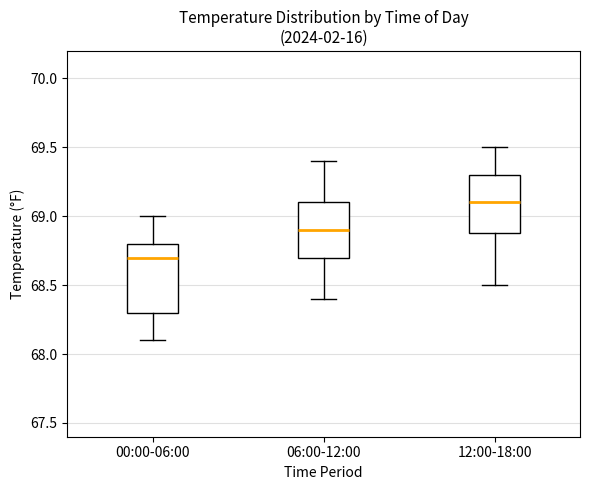

Reading left to right, transcribe this box plot: for each box, give where its median line is, the range the box spans, and where its two whiskers end, as read against the y-axis. The values are not printed on the chart, so give them approximately, as read against the axis.

00:00-06:00: median 68.7, box 68.3 to 68.8, whiskers 68.1 to 69.0
06:00-12:00: median 68.9, box 68.7 to 69.1, whiskers 68.4 to 69.4
12:00-18:00: median 69.1, box 68.9 to 69.3, whiskers 68.5 to 69.5